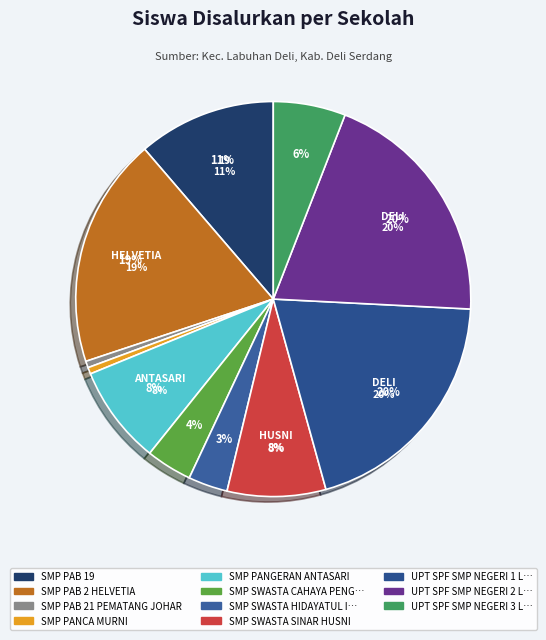

True or false: UPT SPF SMP NEGERI 2 LABUHAN DELI accounts for 20% of the total.

True